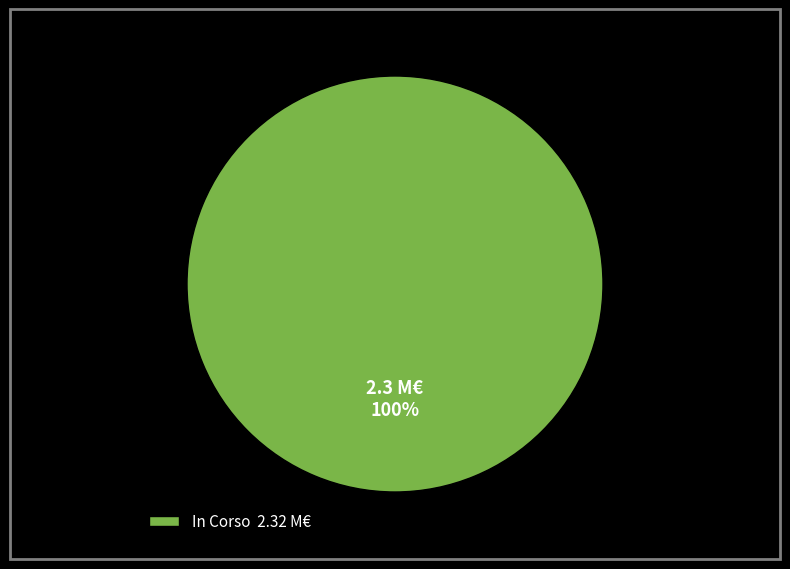

Is it true that In Corso 2.32 M€ is 86% of the pie?

False